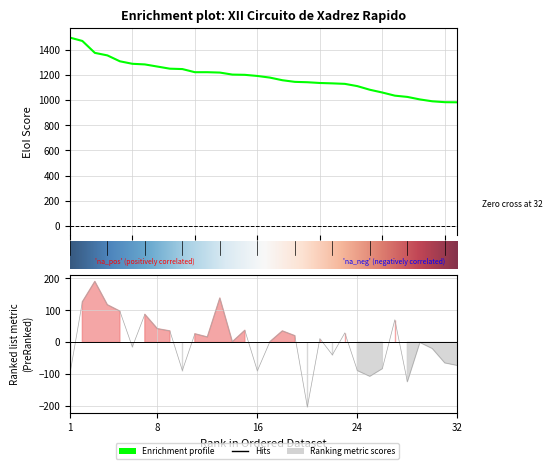

At how many categories does at least one series exceed 593?

32